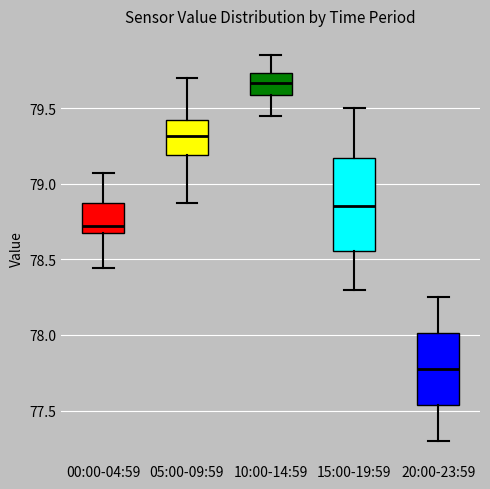

Reading left to right, transcribe this box plot: for each box, give where its median line is, the range the box spans, and where its two whiskers end, as read against the y-axis. The values are not printed on the chart, so give them approximately, as read against the axis.

00:00-04:59: median 78.70, box 78.65 to 78.85, whiskers 78.45 to 79.05
05:00-09:59: median 79.30, box 79.20 to 79.40, whiskers 78.85 to 79.70
10:00-14:59: median 79.65, box 79.60 to 79.75, whiskers 79.45 to 79.85
15:00-19:59: median 78.85, box 78.55 to 79.15, whiskers 78.30 to 79.50
20:00-23:59: median 77.80, box 77.55 to 78.00, whiskers 77.30 to 78.25